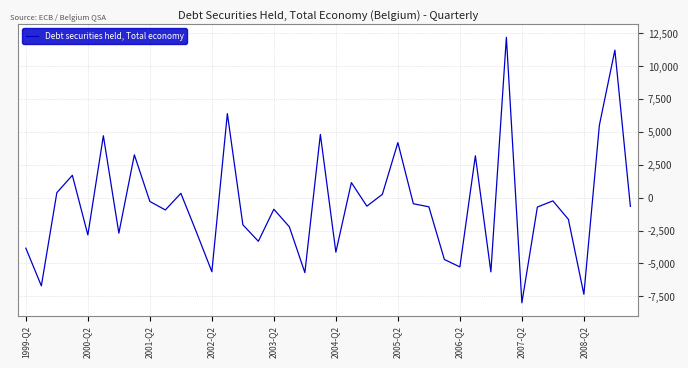

What is the greatest value displayed?

12206.2